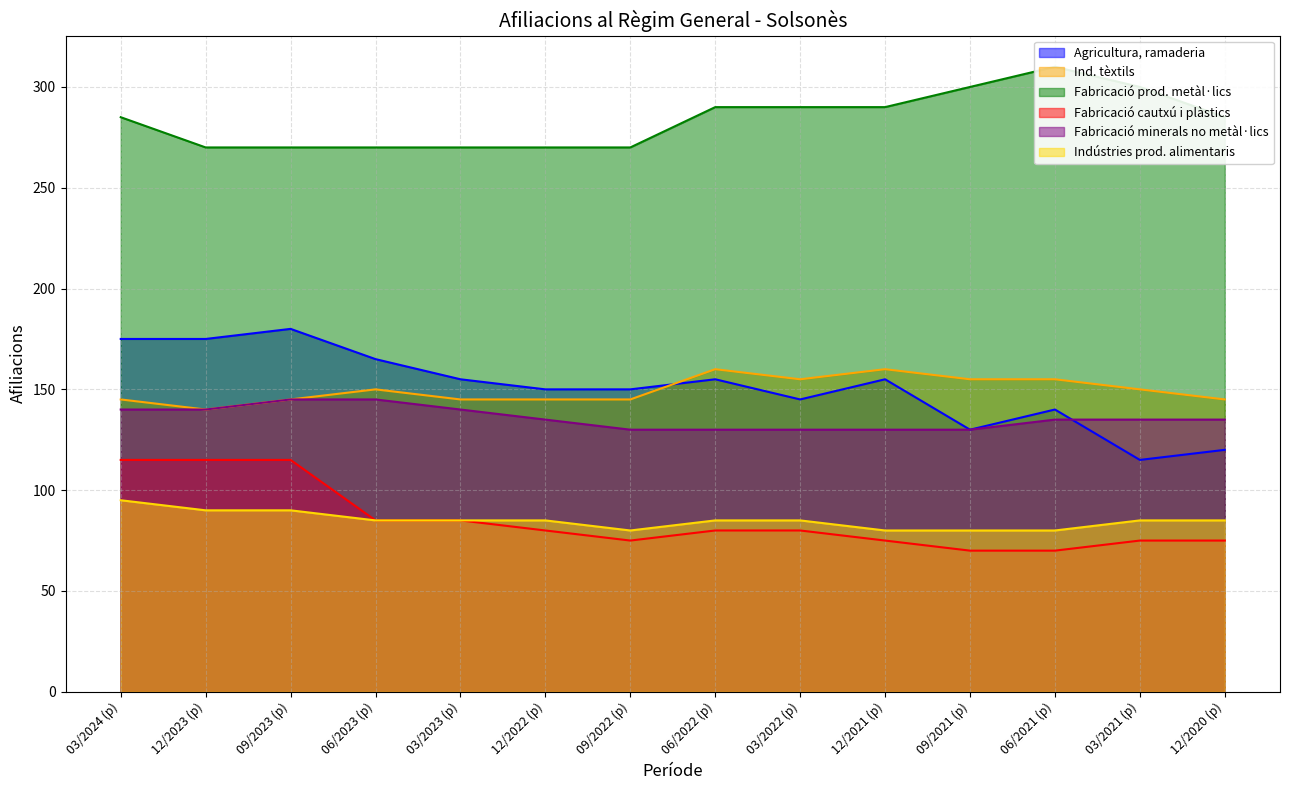

The value of Agricultura, ramaderia at 03/2022 (p) is 66. True or false?

False